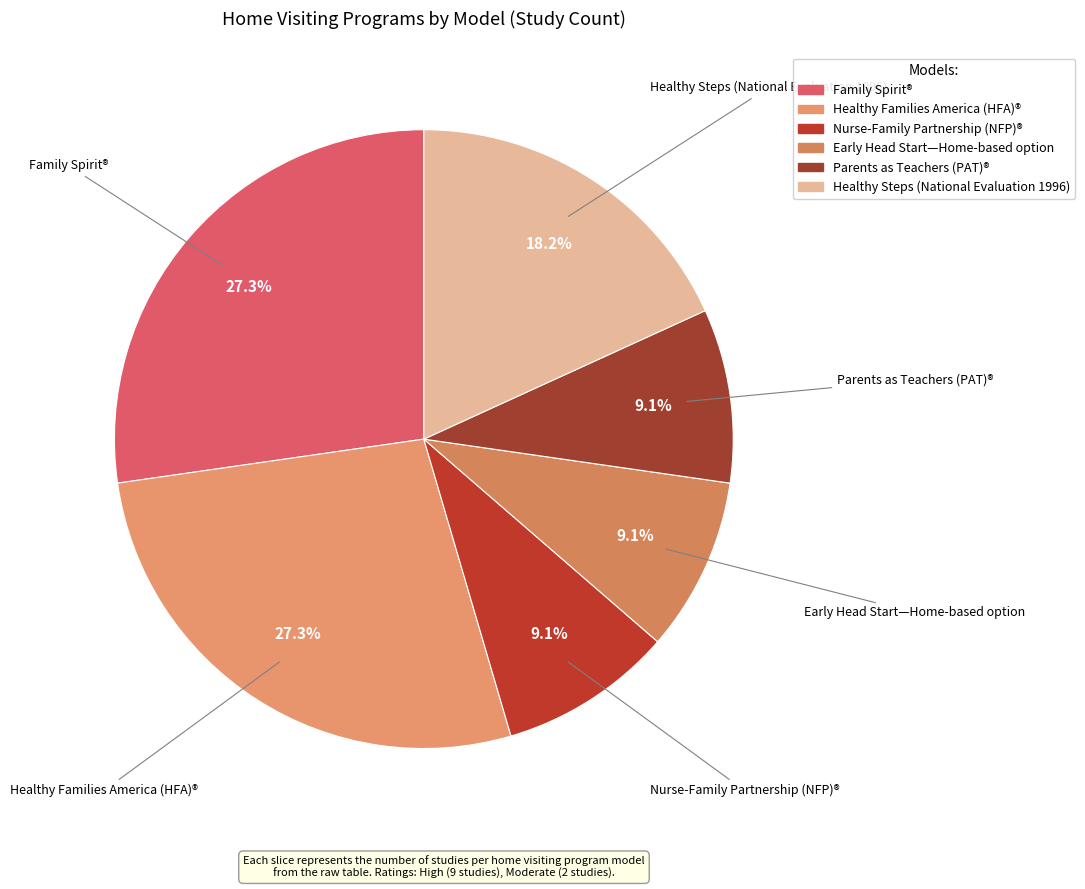

Does any single category account for the majority?

No